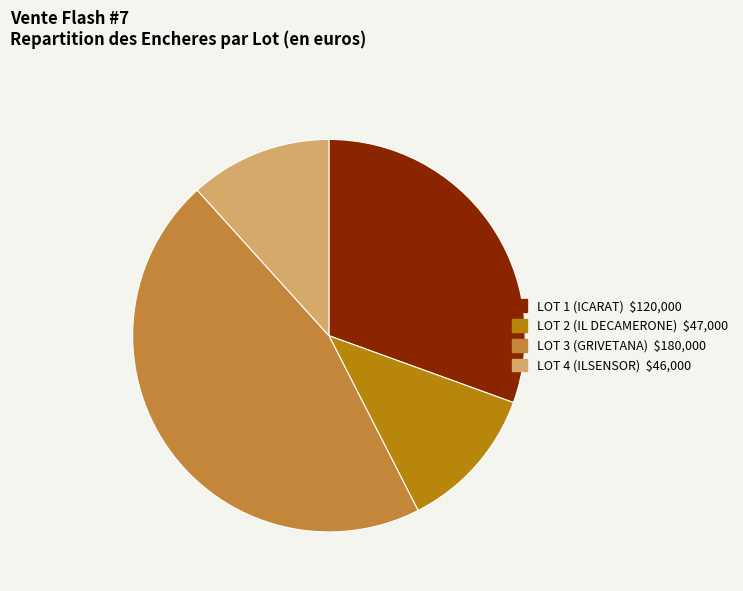

Is it true that LOT 3 (GRIVETANA) is 46% of the pie?

True